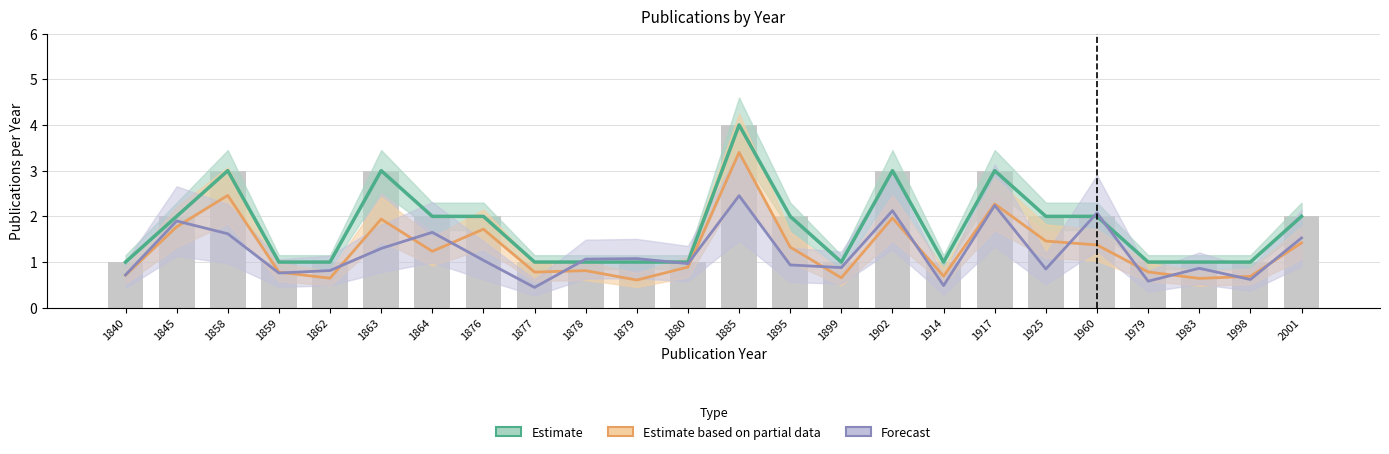

At 1925, list the series in order from smallest to largest.

Forecast, Estimate based on partial data, Estimate